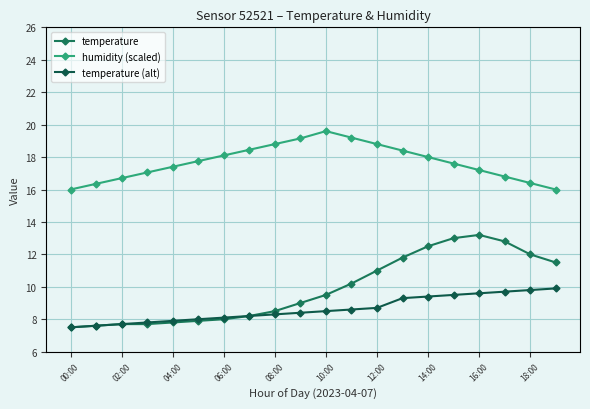

What is the value of the humidity (scaled) point at the 16th from the left?

17.6